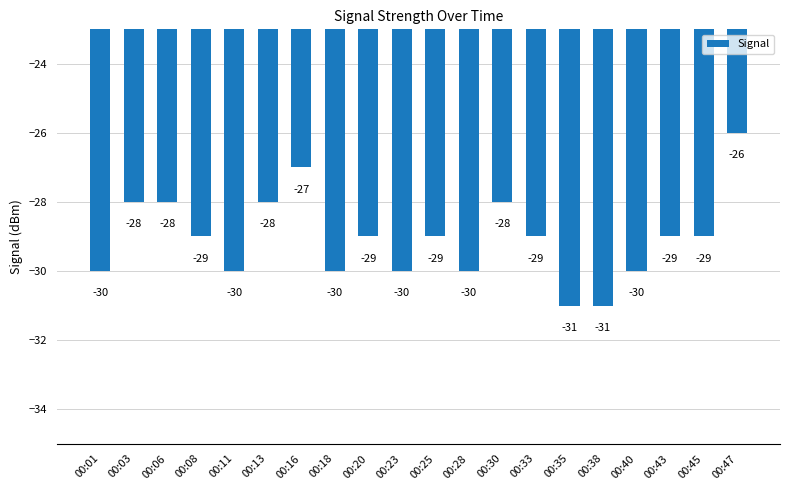

What is the maximum value shown in the chart?

-26